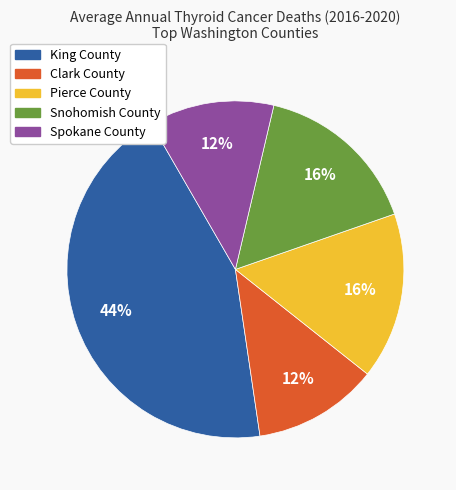

What is the ratio of the value at Pierce County to the value at King County?

0.4